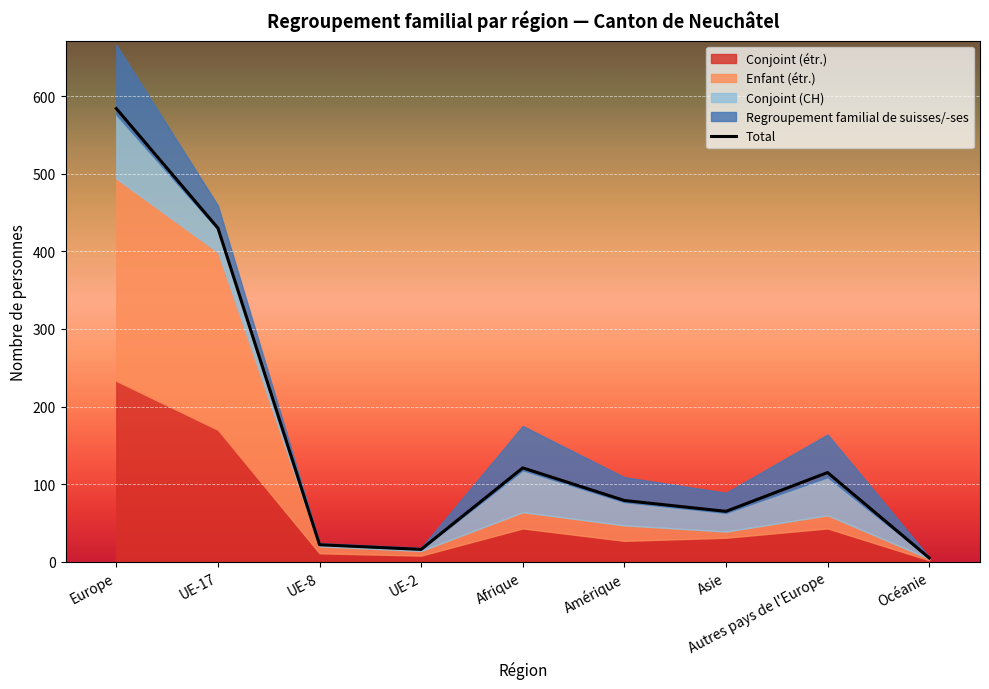

Reading left to right, list all the values displayed in this chart.

Europe=584	UE-17=430	UE-8=22	UE-2=16	Afrique=121	Amérique=79	Asie=65	Autres pays de l'Europe=115	Océanie=5